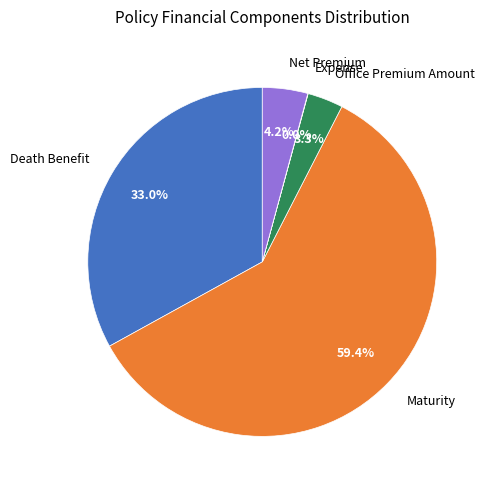

Combined, do Office Premium Amount and Maturity account for over 50%?

Yes